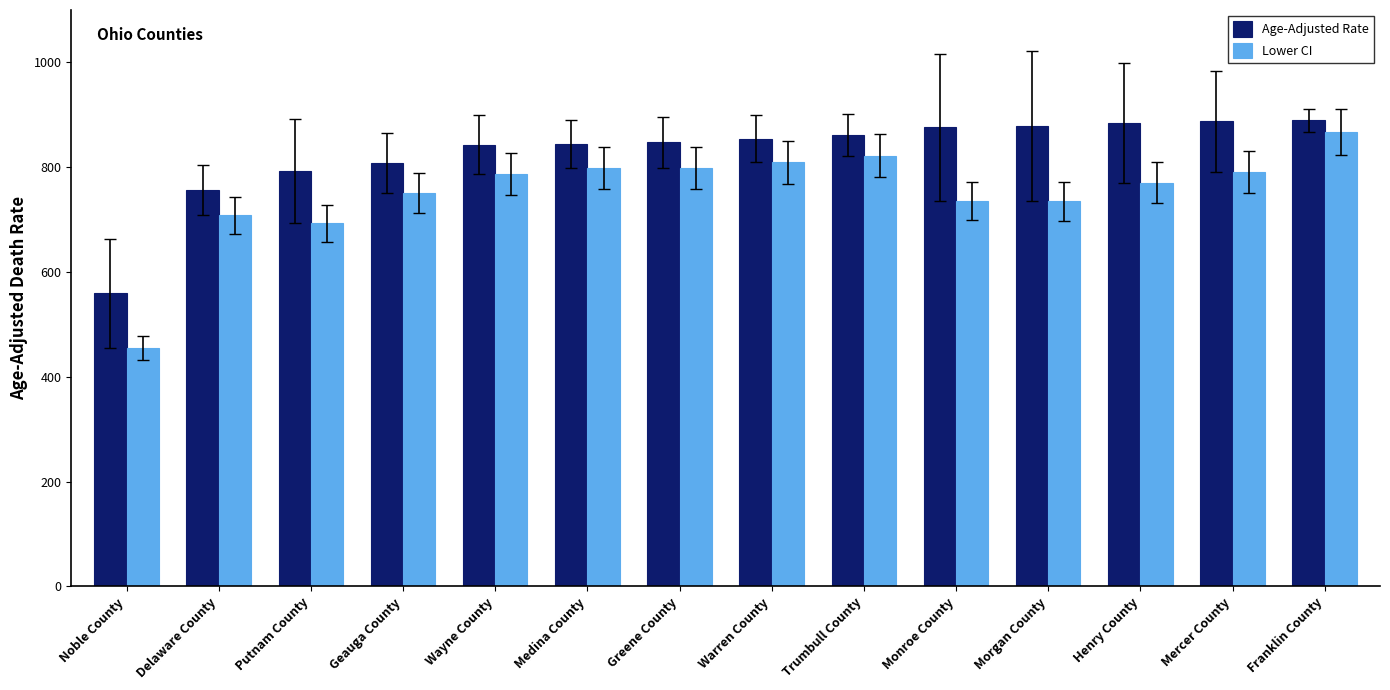

Is it true that Age-Adjusted Rate equals 842.9 at Wayne County?

True